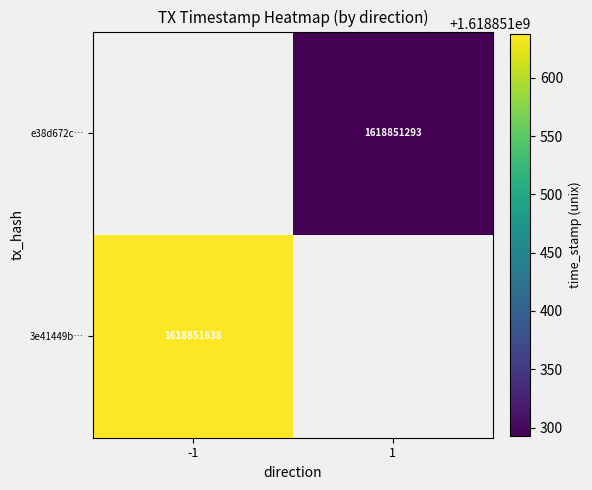

Which series has the largest range (max minus min)?

3e41449bae9bce4b0e95819808fbfabc4b6a2e3